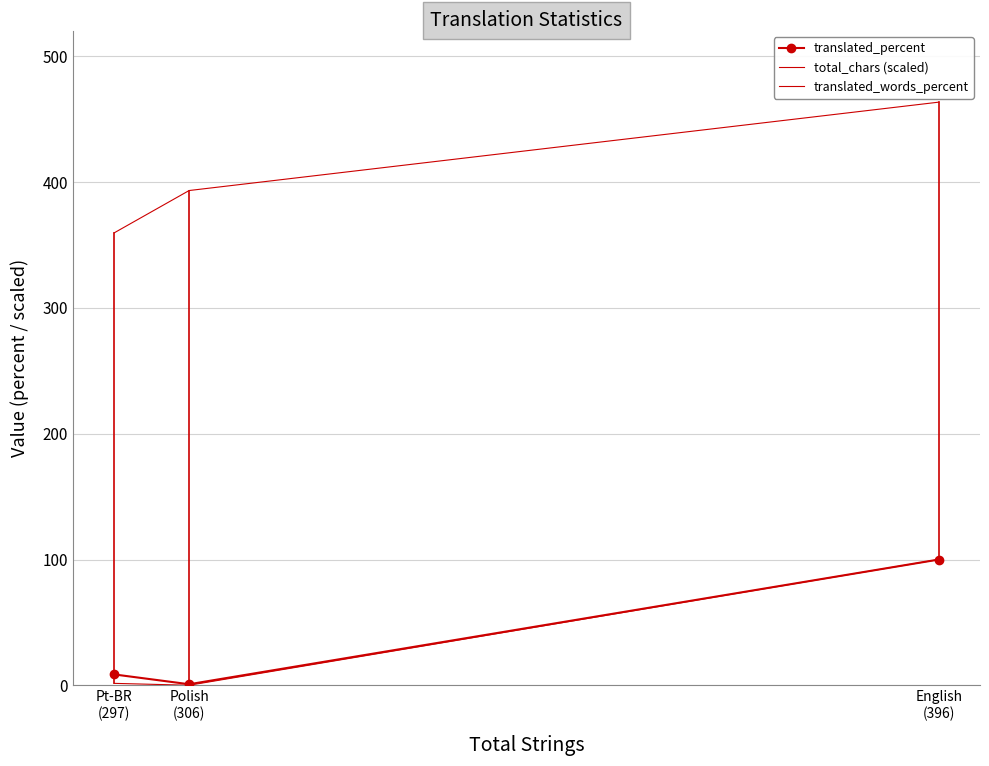

What is the greatest value displayed?

463.5